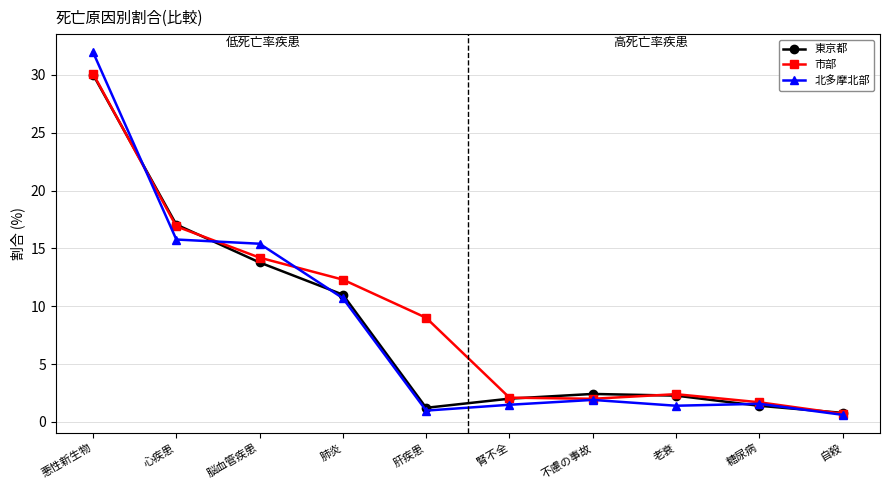

At which category does 市部 reach its first local peak?

老衰